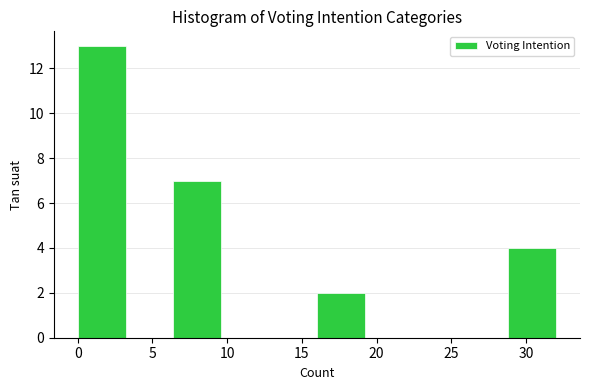

Reading left to right, list every bar in this chart as the range it spans on the x-axis followed by its height. Neither the bar edges nor the heights are printed on the chart, so give them approximately, as read against the axes.

0.0 to 3.2: 13
3.2 to 6.4: 0
6.4 to 9.6: 7
9.6 to 12.8: 0
12.8 to 16.0: 0
16.0 to 19.2: 2
19.2 to 22.4: 0
22.4 to 25.6: 0
25.6 to 28.8: 0
28.8 to 32.0: 4